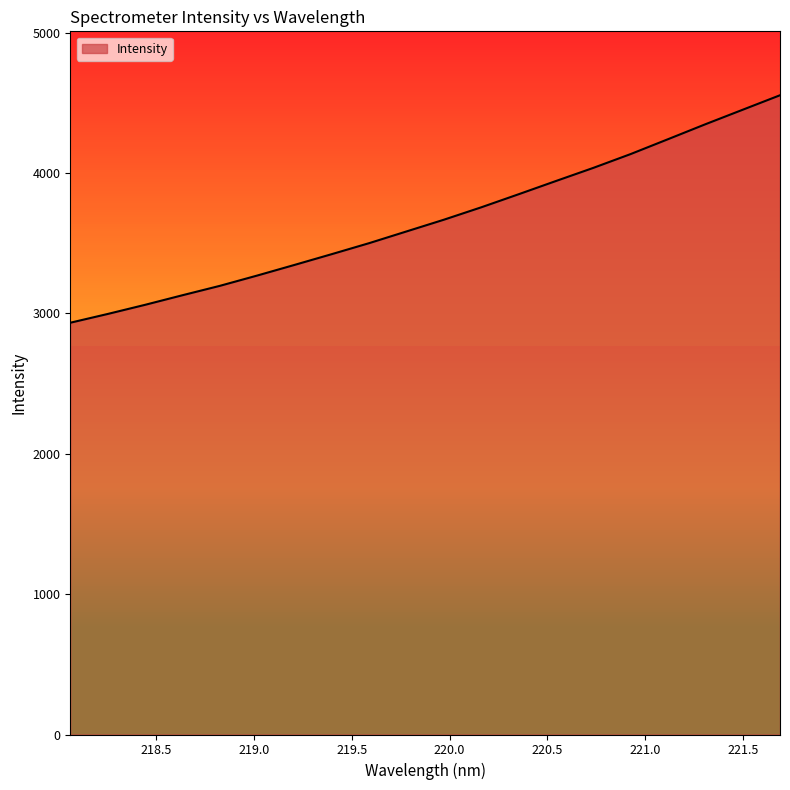

What is the difference between the maximum and minimum values?

1620.3